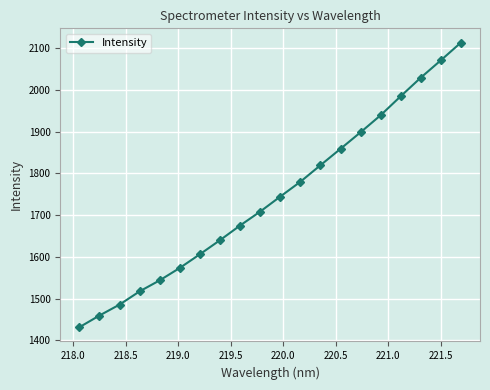

What is the maximum value shown in the chart?

2113.3